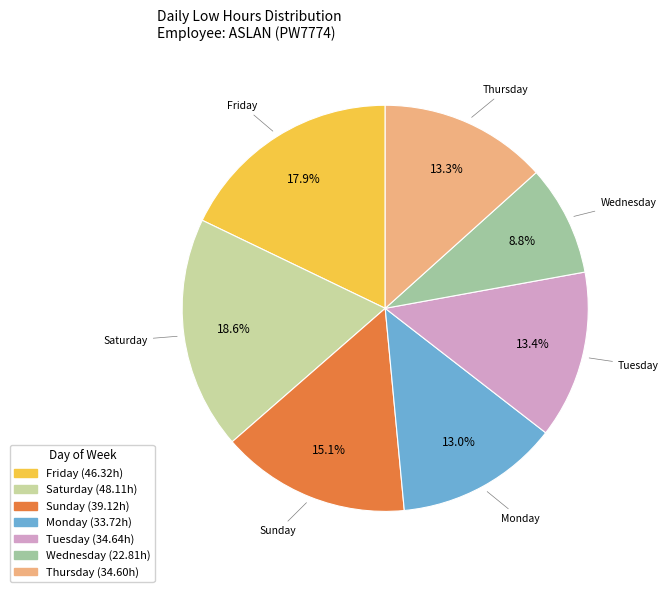

Is there a majority slice in this chart?

No